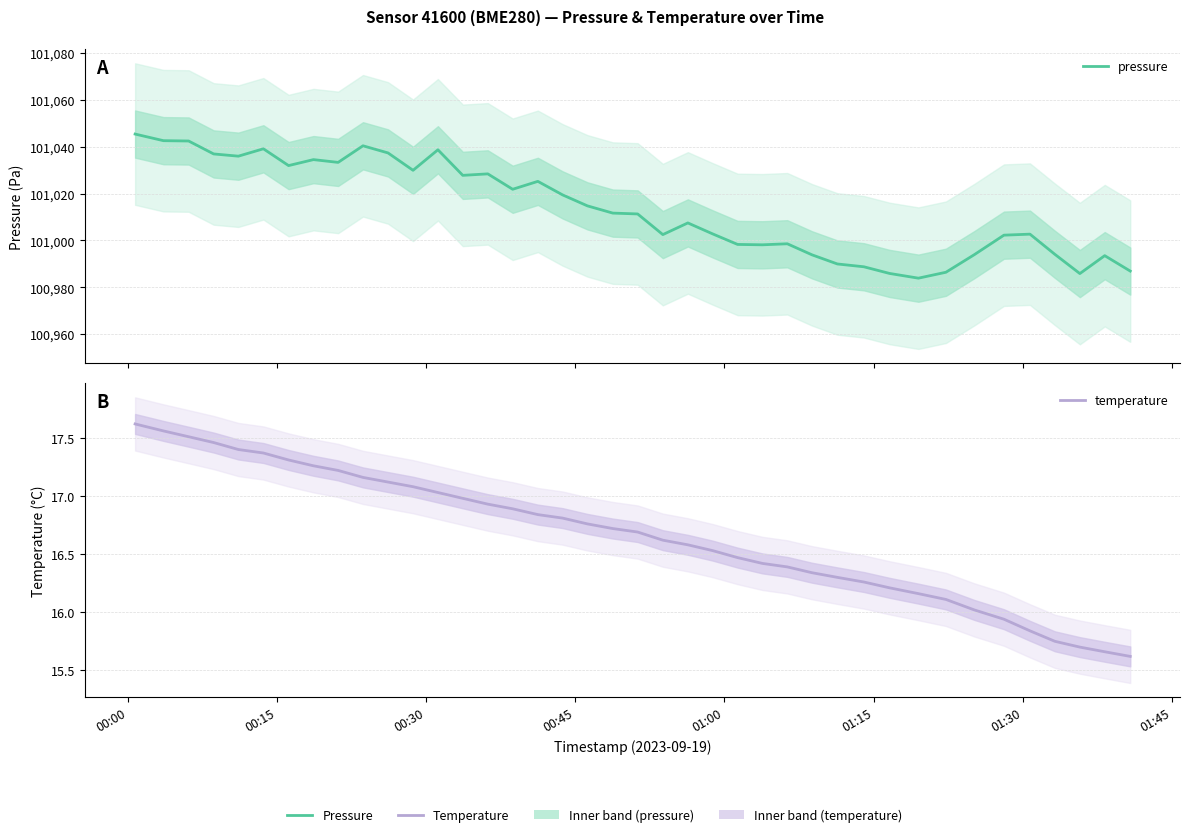

Does the chart display data point markers on the line(s)?

No